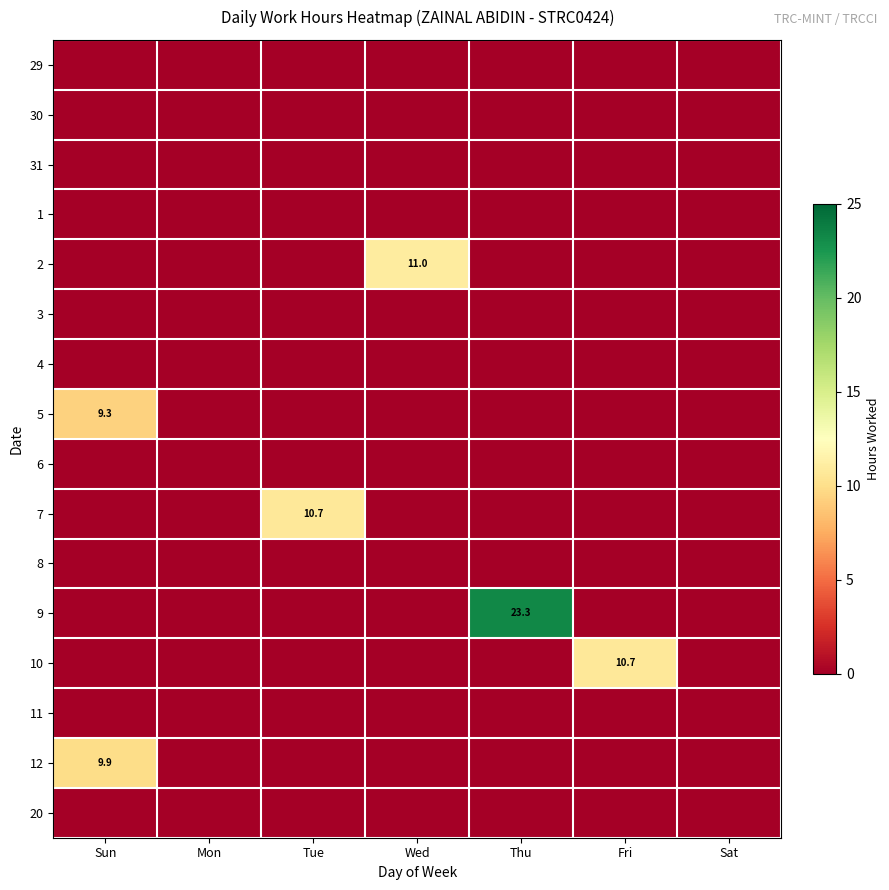

Is it true that 7 equals 18.9 at Tue?

False